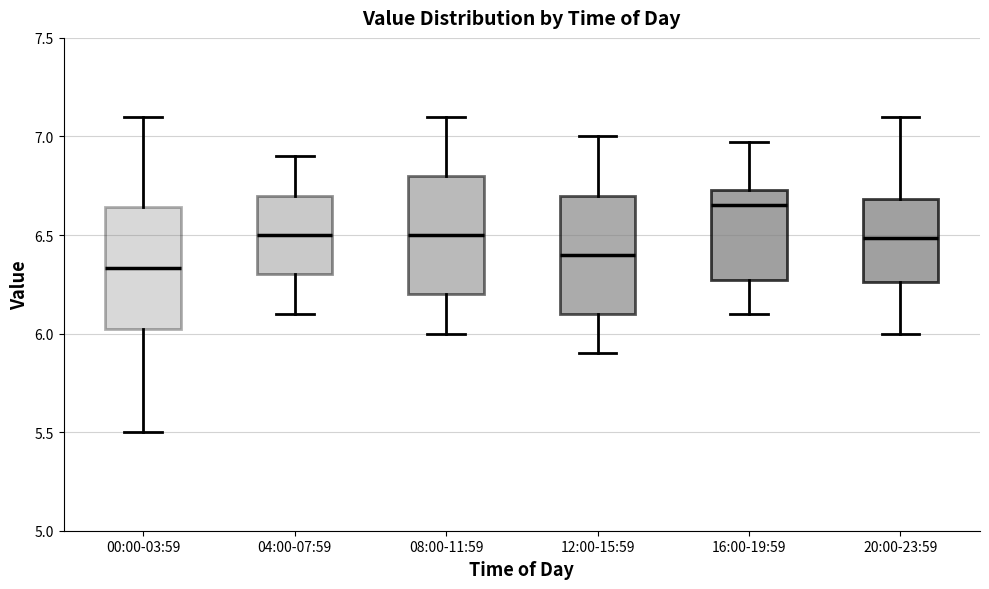

Reading left to right, transcribe this box plot: for each box, give where its median line is, the range the box spans, and where its two whiskers end, as read against the y-axis. The values are not printed on the chart, so give them approximately, as read against the axis.

00:00-03:59: median 6.35, box 6.00 to 6.65, whiskers 5.50 to 7.10
04:00-07:59: median 6.50, box 6.30 to 6.70, whiskers 6.10 to 6.90
08:00-11:59: median 6.50, box 6.20 to 6.80, whiskers 6.00 to 7.10
12:00-15:59: median 6.40, box 6.10 to 6.70, whiskers 5.90 to 7.00
16:00-19:59: median 6.65, box 6.25 to 6.75, whiskers 6.10 to 6.95
20:00-23:59: median 6.50, box 6.25 to 6.70, whiskers 6.00 to 7.10